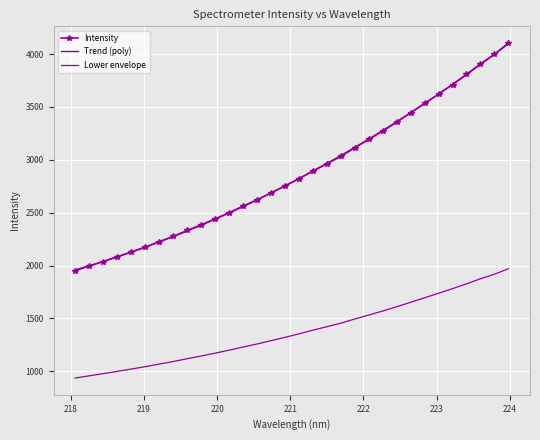

The value at 220.5444 is 2621.2. True or false?

True